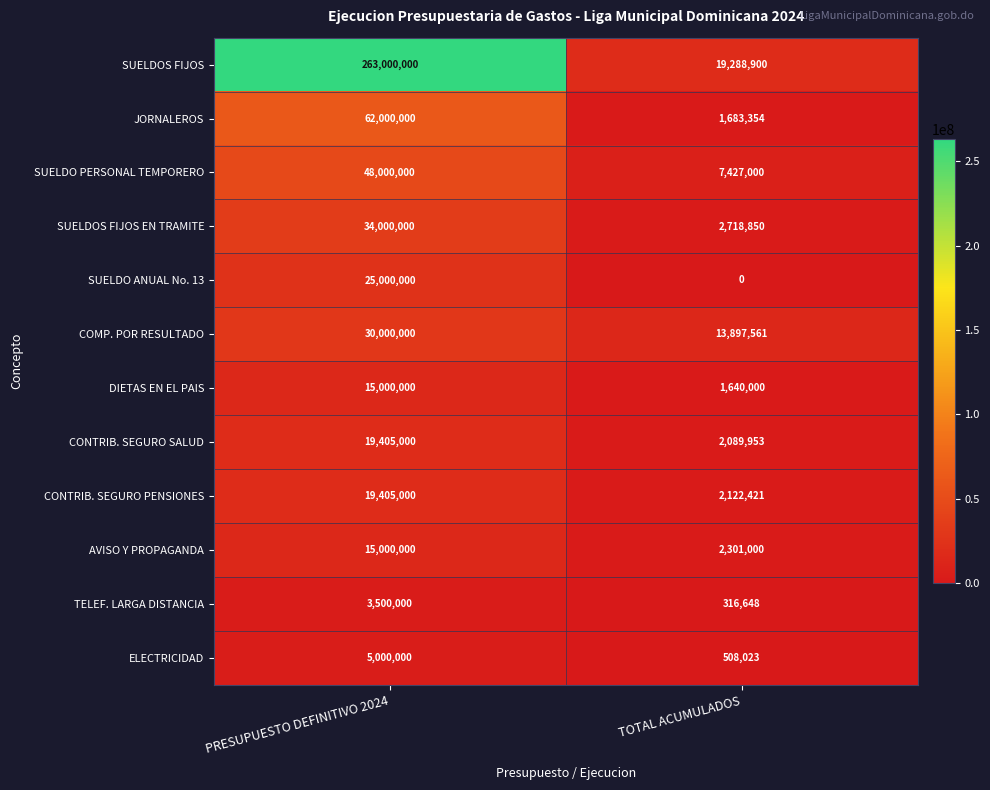

Which series has the widest spread of values?

SUELDOS FIJOS